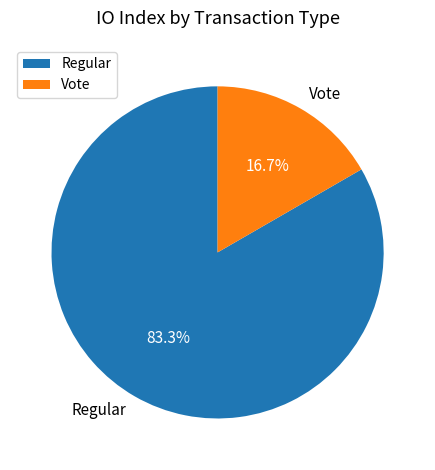

What is the ratio of the value at Vote to the value at Regular?

0.2